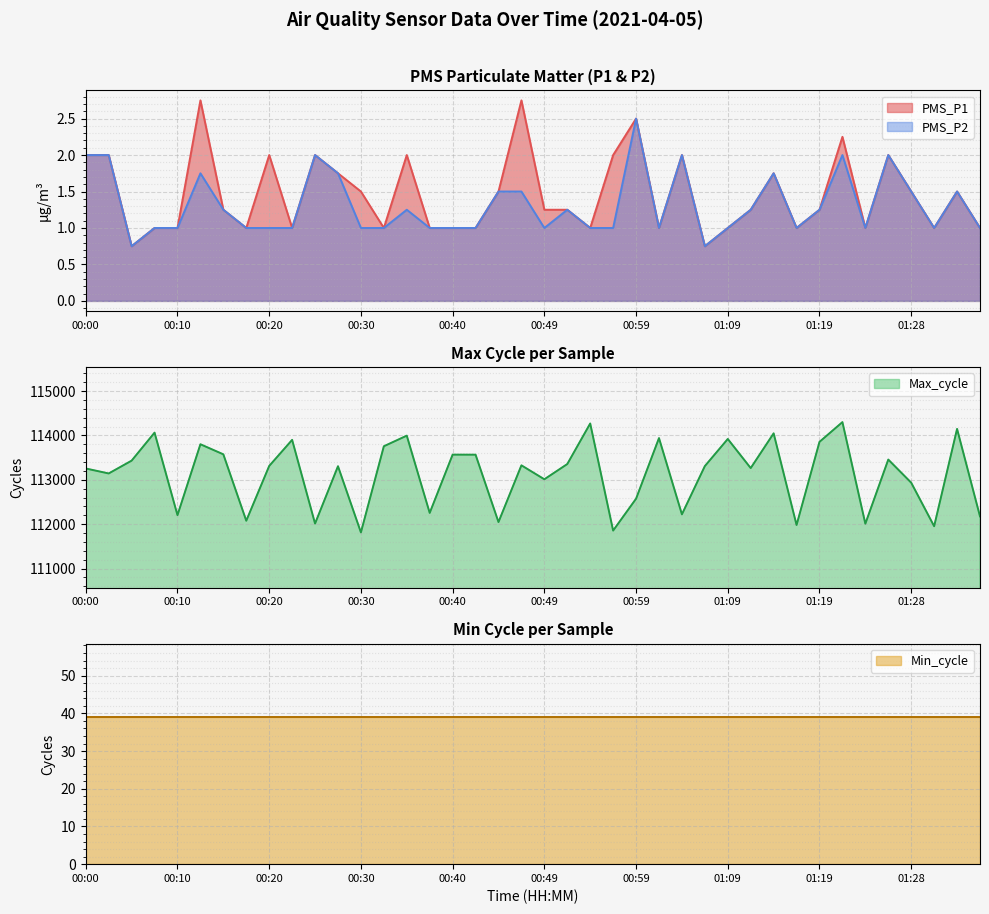

Is it true that PMS_P1 equals 2.5 at 00:59?

True